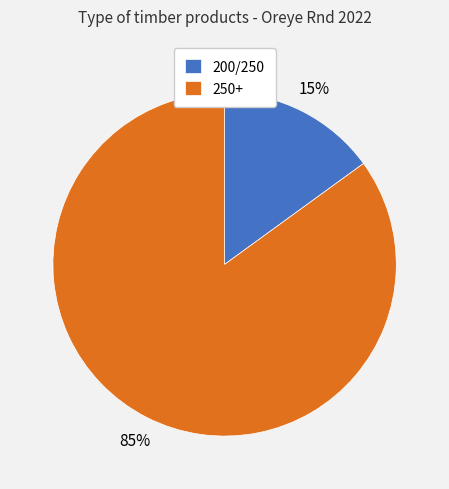

Is the sum of 200/250 and 250+ greater than half?

Yes